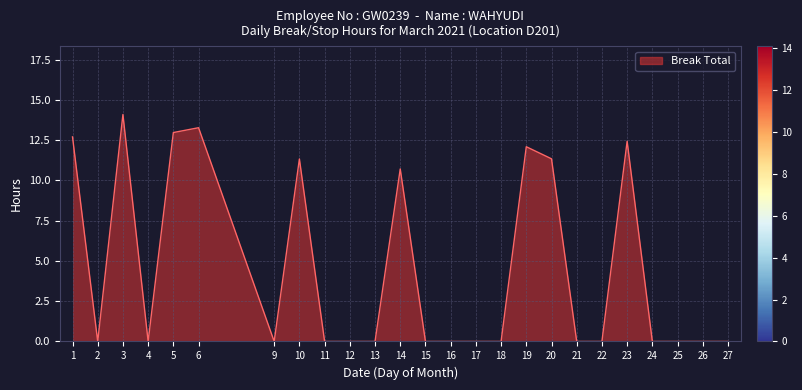

How many values exceed 0?

9